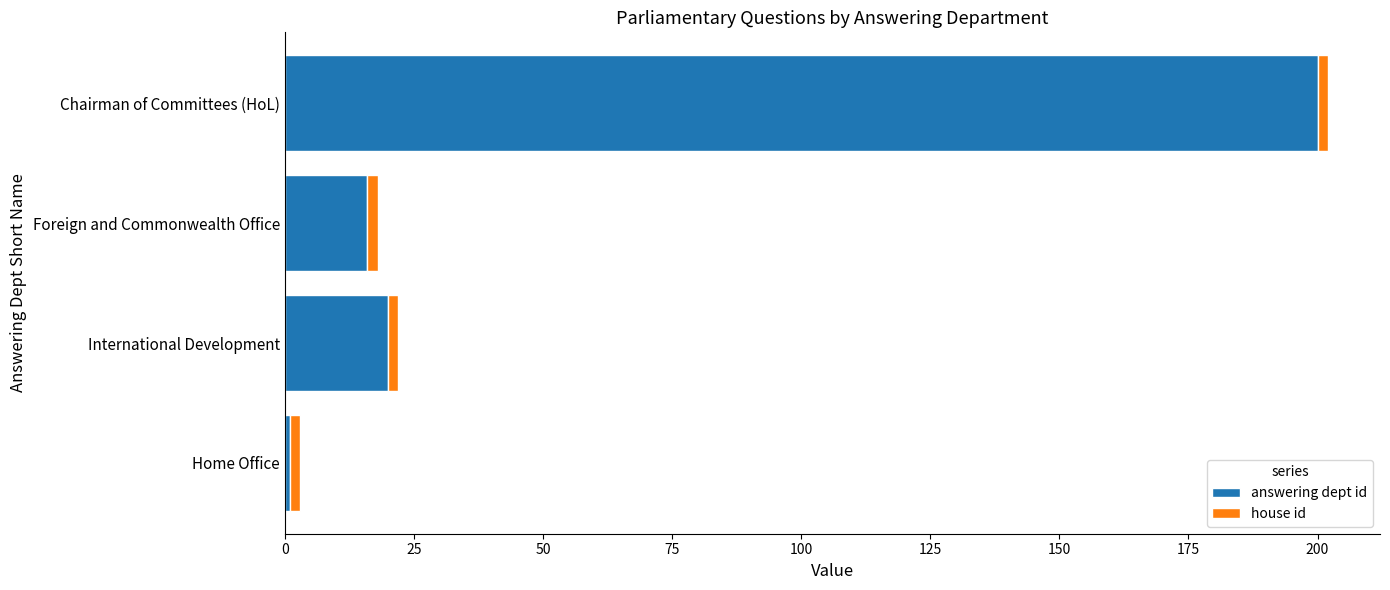

The value of answering dept id at International Development is 34. True or false?

False